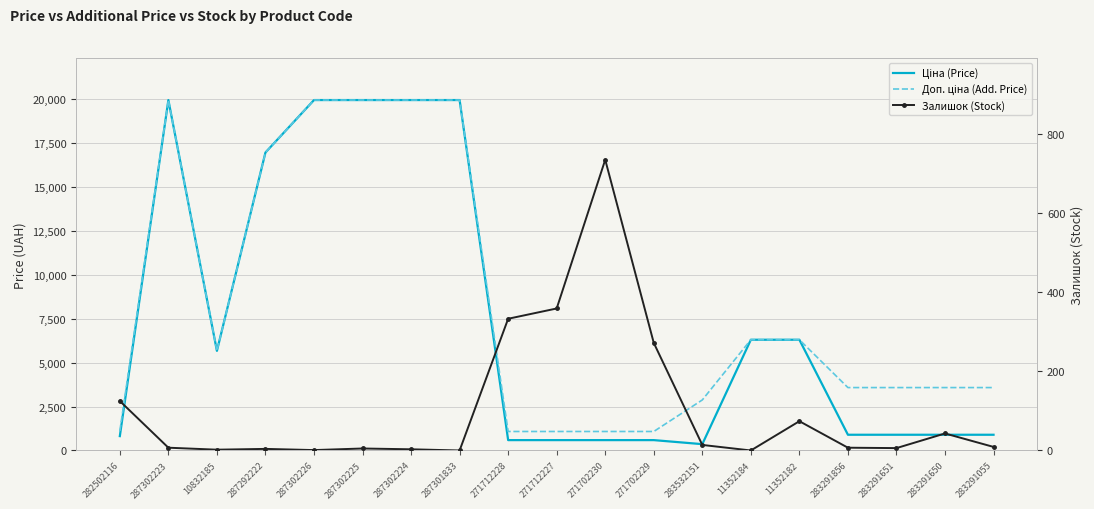

What is the label of the 18th point from the right?

287302223